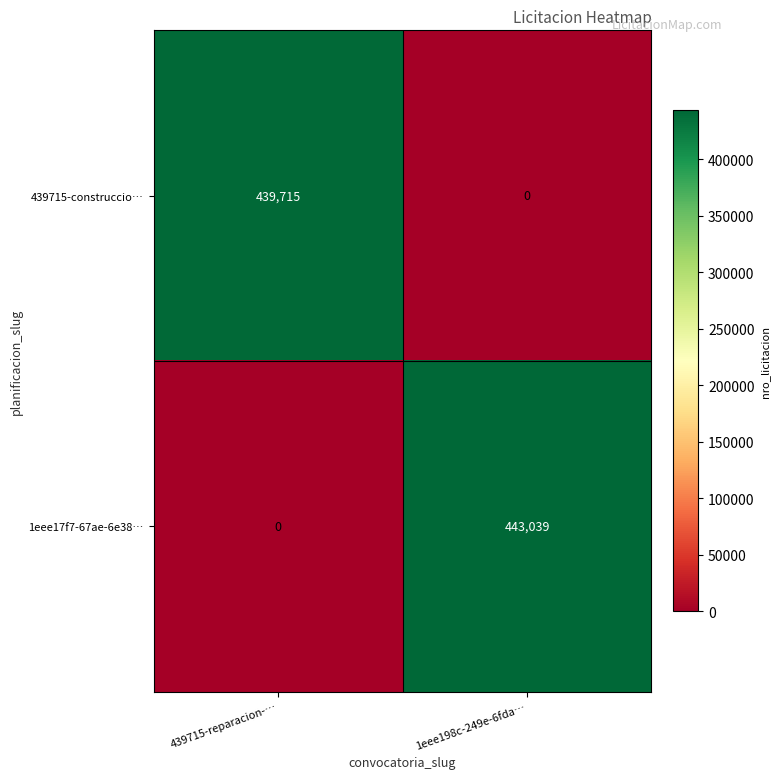

What is the maximum value shown in the chart?

443039